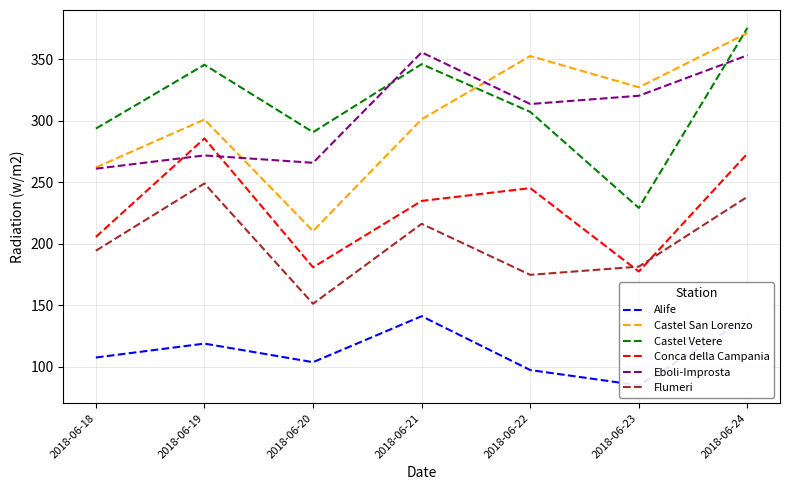

Rank the categories by Alife value from lowest to highest.

2018-06-23, 2018-06-22, 2018-06-20, 2018-06-18, 2018-06-19, 2018-06-24, 2018-06-21